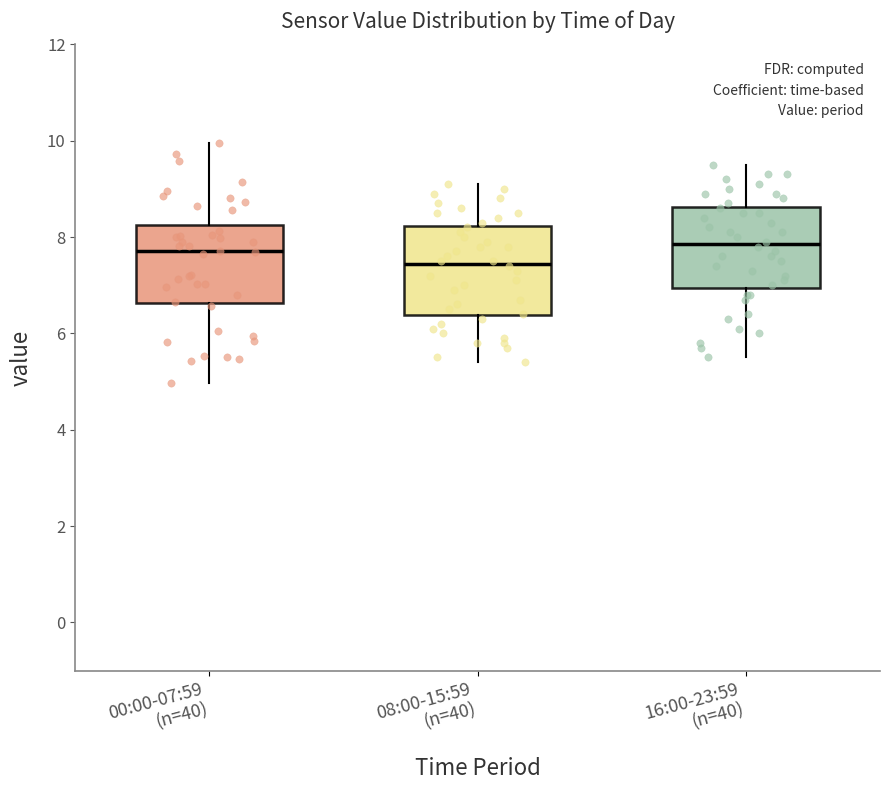

Where does the median line of the box for 00:00-07:59 (n=40) sit on the y-axis? The values are not printed on the chart, so give them approximately, as read against the axis.

7.8